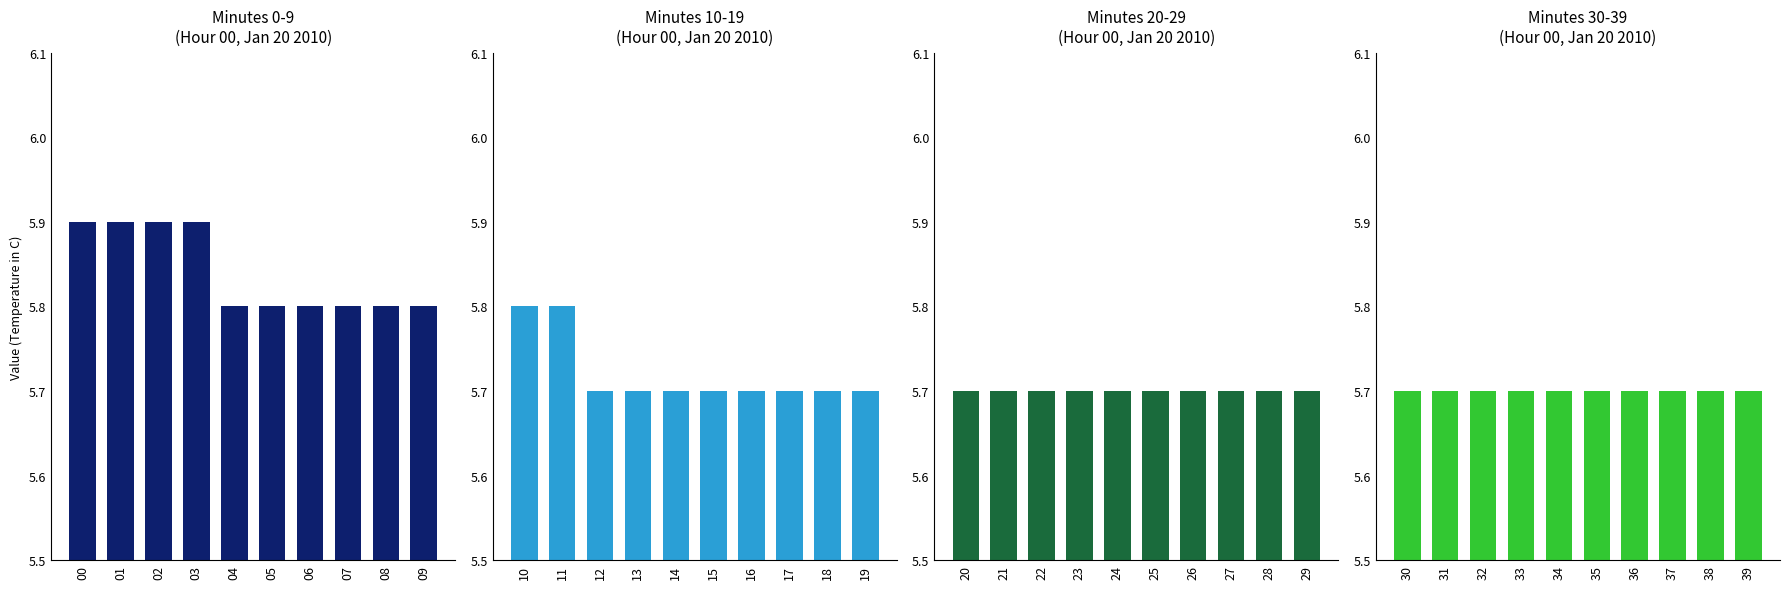

List the series in order of their peak value, lowest first.

panel3, panel4, panel2, panel1